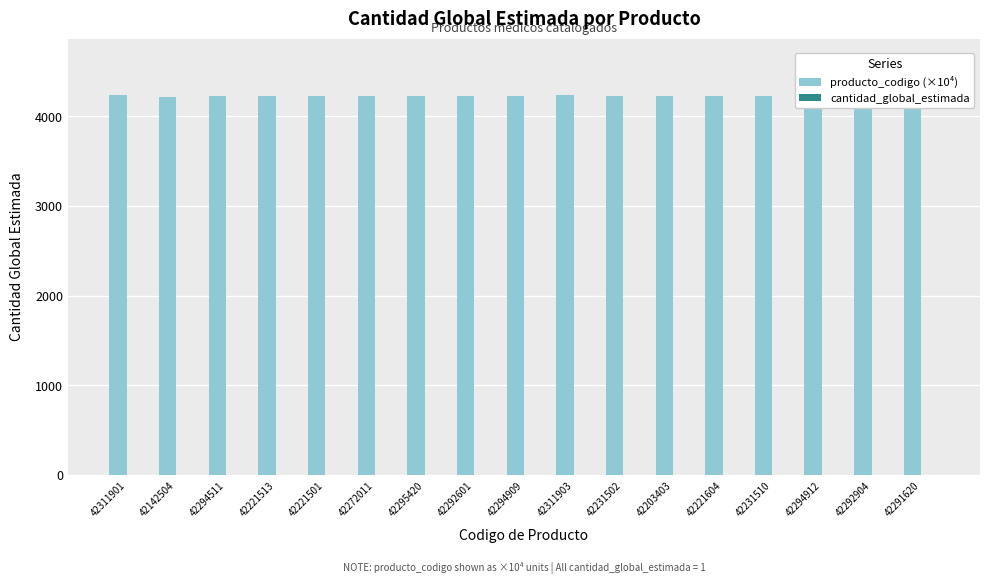

Which series has the largest total across all categories?

producto_codigo (×10⁴)